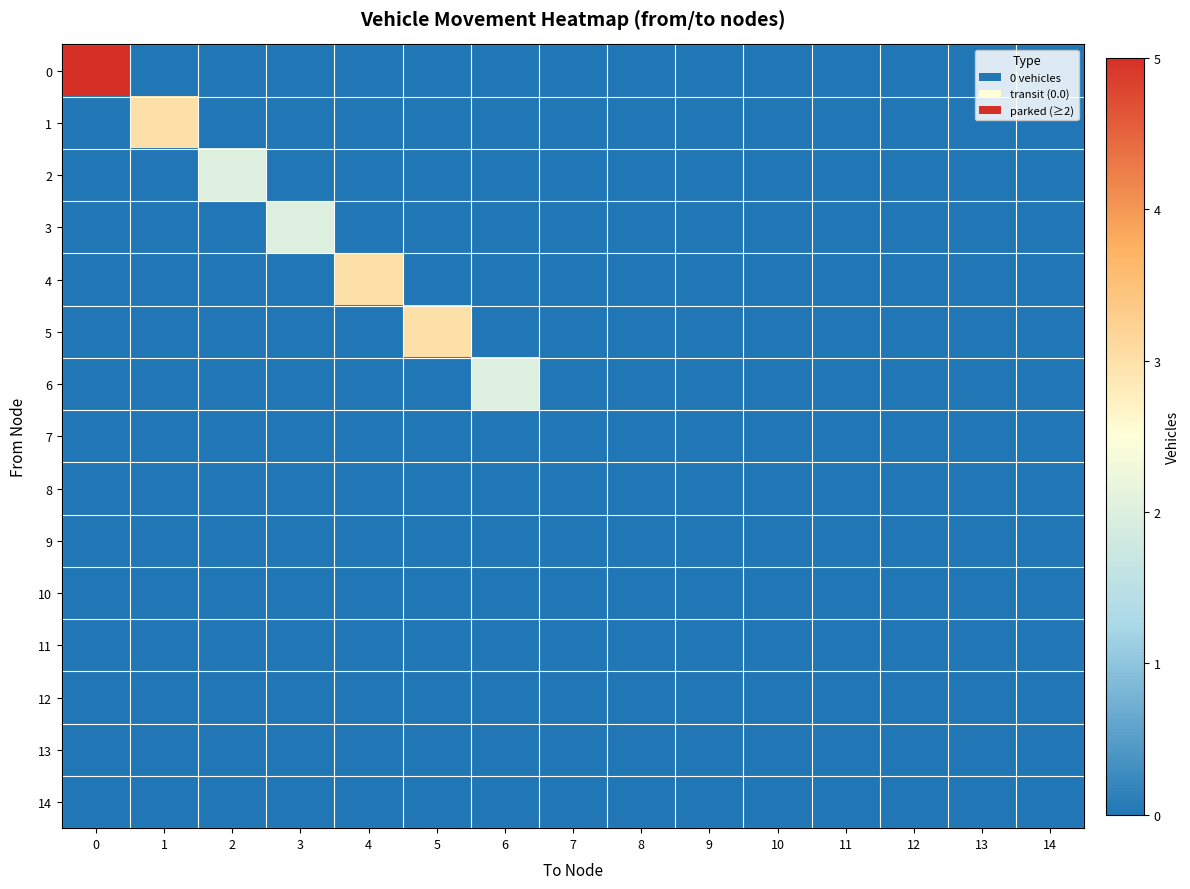

Which category has the lowest value across all series?

1